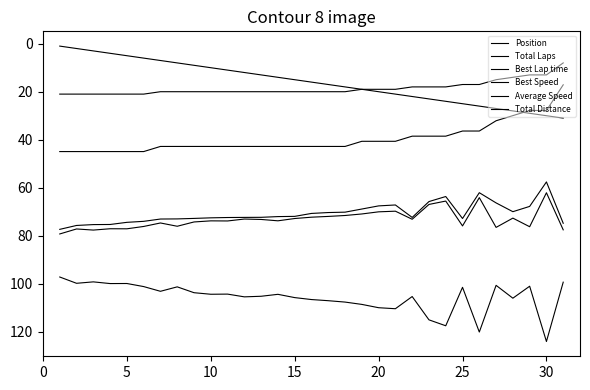

Which series has the largest total across all categories?

Best Lap time